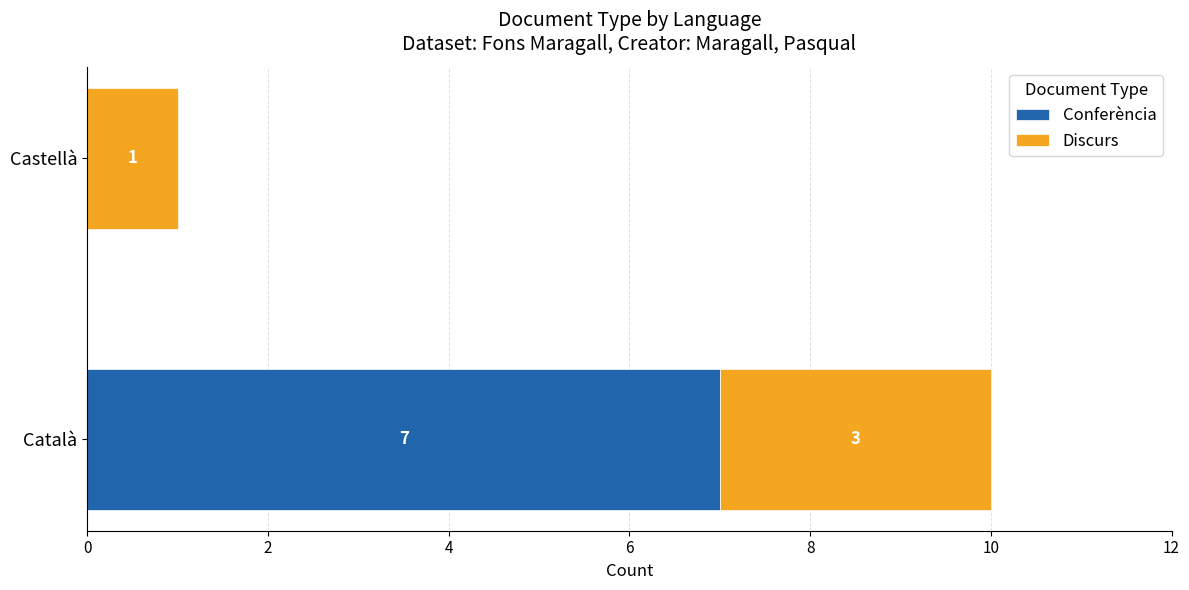

What is the sum of all Conferència values?

7